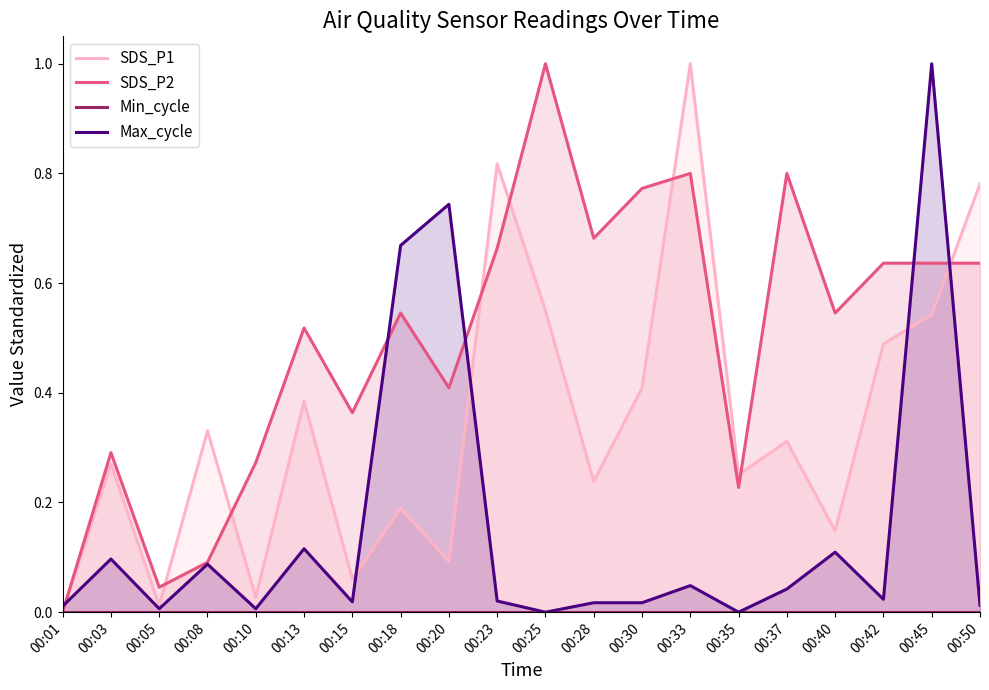

Reading left to right, extract all data points from this chart.

SDS_P1: 0.0	0.3	0.0	0.3	0.0	0.4	0.1	0.2	0.1	0.8	0.5	0.2	0.4	1.0	0.3	0.3	0.1	0.5	0.5	0.8
SDS_P2: 0.0	0.3	0.0	0.1	0.3	0.5	0.4	0.5	0.4	0.7	1.0	0.7	0.8	0.8	0.2	0.8	0.5	0.6	0.6	0.6
Min_cycle: 0.0	0.0	0.0	0.0	0.0	0.0	0.0	0.0	0.0	0.0	0.0	0.0	0.0	0.0	0.0	0.0	0.0	0.0	0.0	0.0
Max_cycle: 0.0	0.1	0.0	0.1	0.0	0.1	0.0	0.7	0.7	0.0	0.0	0.0	0.0	0.0	0.0	0.0	0.1	0.0	1.0	0.0